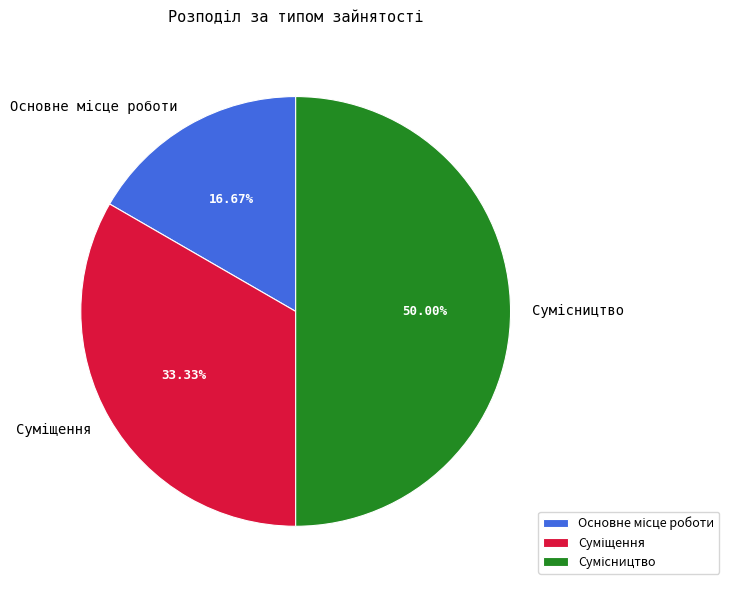

How many segments does this pie chart have?

3